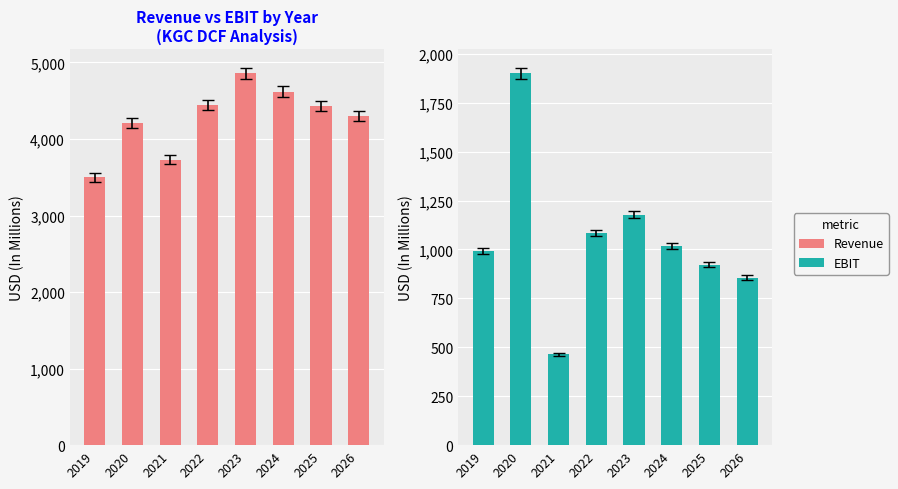

True or false: Revenue has a value of 4648.6 at 2019.

False